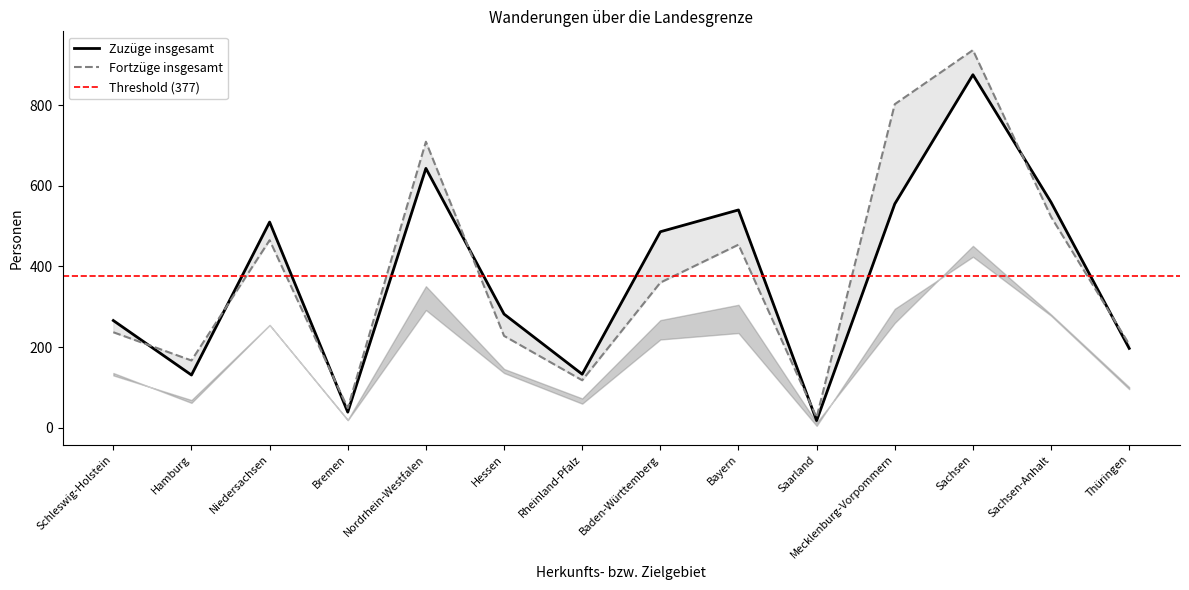

At which label does Fortzüge insgesamt reach its minimum?

Saarland